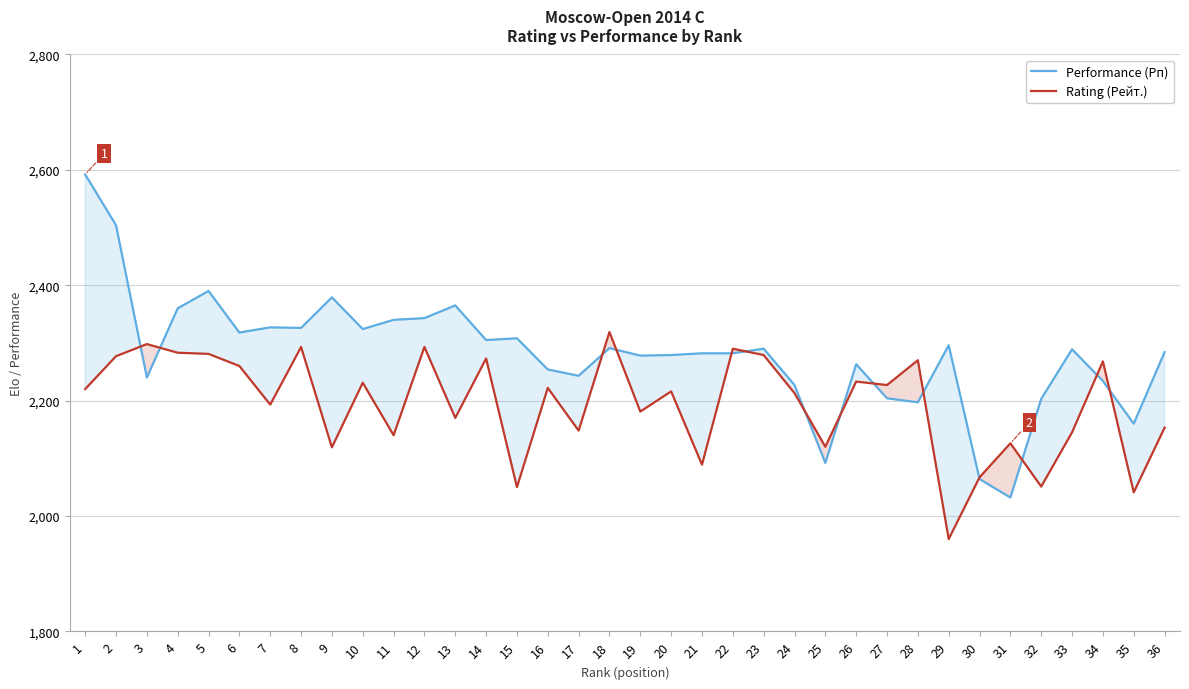

Which series has the largest total across all categories?

Performance (Рп)